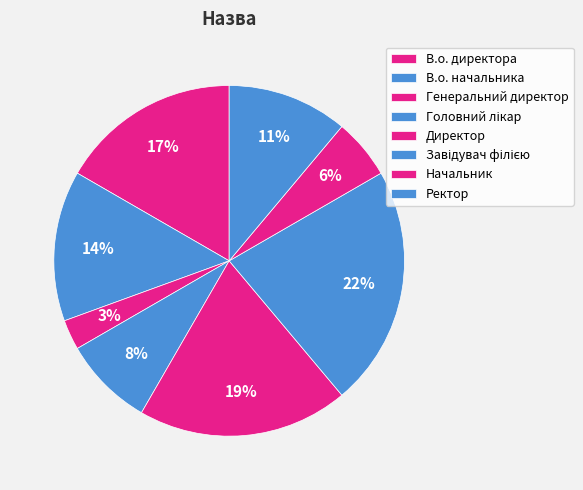

To the nearest percent, what is the difference between the Ректор and В.о. начальника slice percentages?

3%